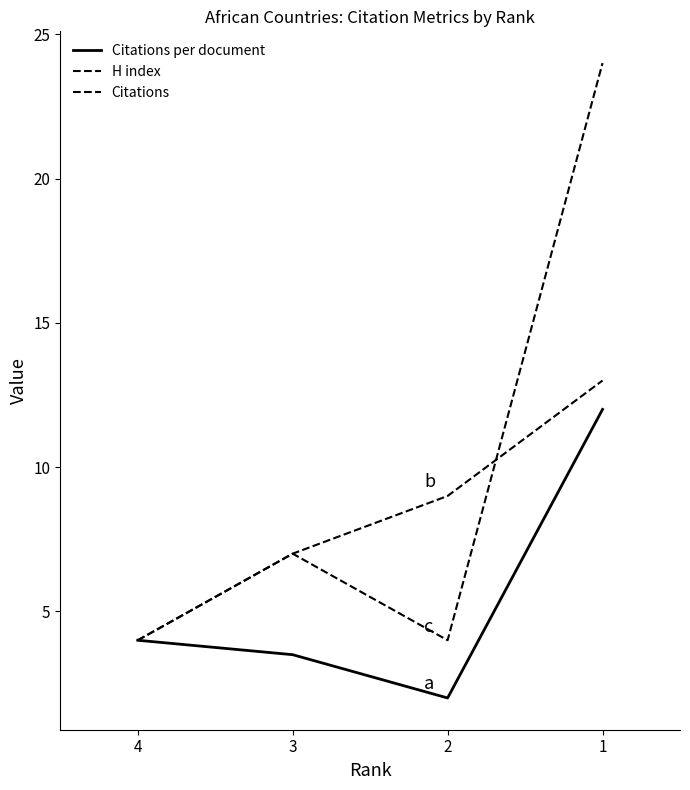

The H index series shows 9.0 at 2. True or false?

True